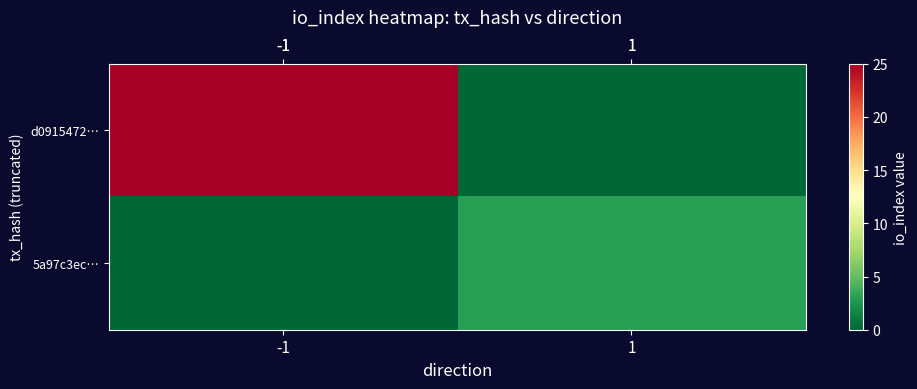

What is the difference between the highest and lowest values at 1?

3